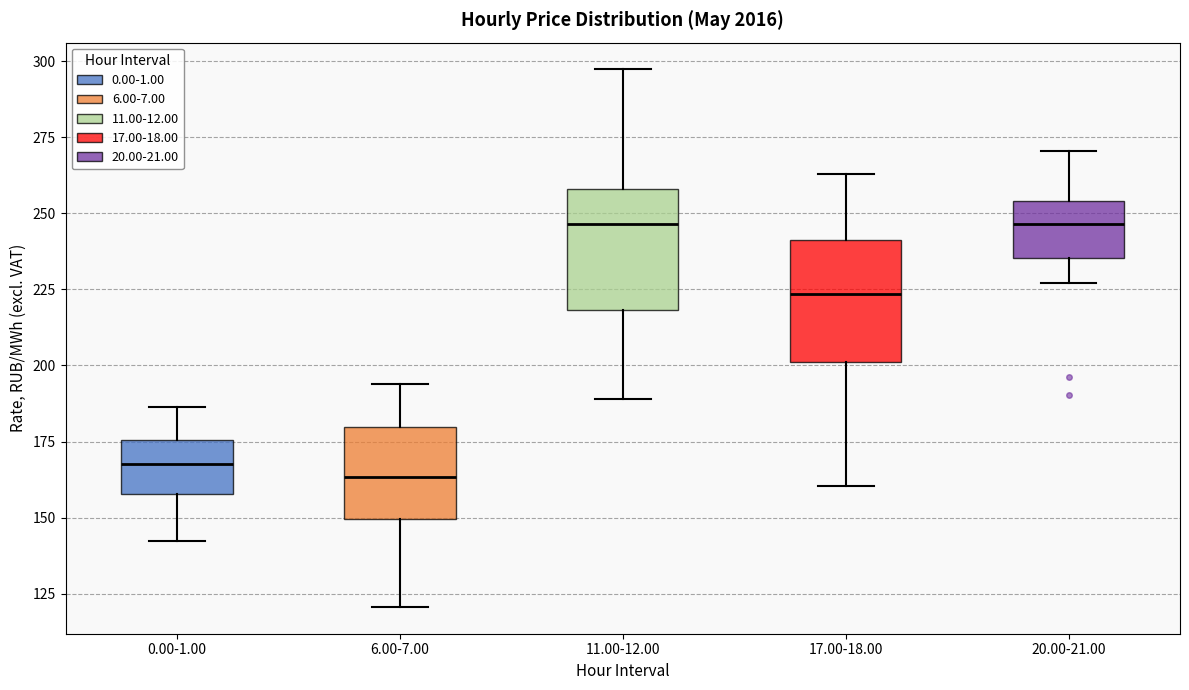

Reading left to right, read every box against the y-axis: the position of its median line, the range the box covers, and the ends of its whiskers. The values are not printed on the chart, so give them approximately, as read against the axis.

0.00-1.00: median 170, box 160 to 175, whiskers 140 to 185
6.00-7.00: median 165, box 150 to 180, whiskers 120 to 195
11.00-12.00: median 245, box 220 to 260, whiskers 190 to 295
17.00-18.00: median 225, box 200 to 240, whiskers 160 to 265
20.00-21.00: median 245, box 235 to 255, whiskers 225 to 270